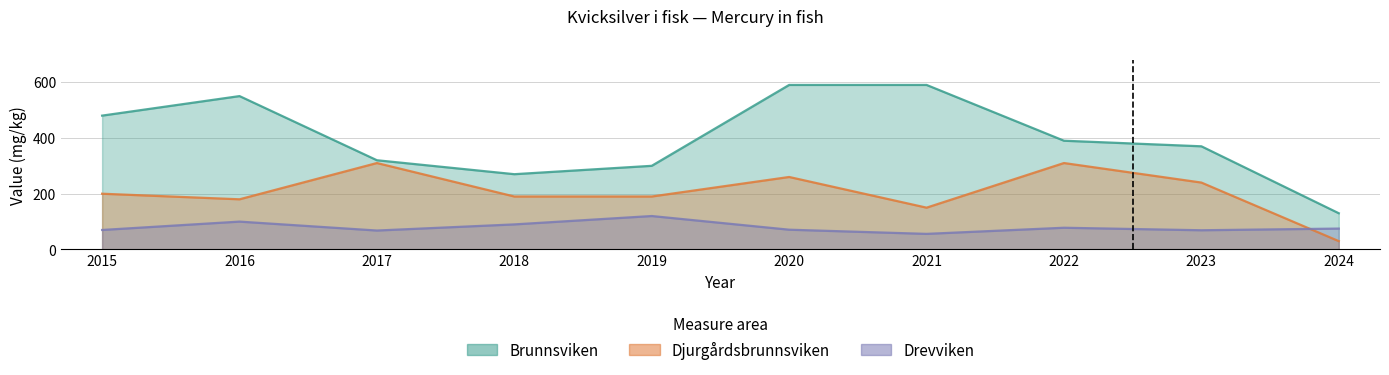

What is the difference between the second highest and second lowest values in the Brunnsviken series?

320